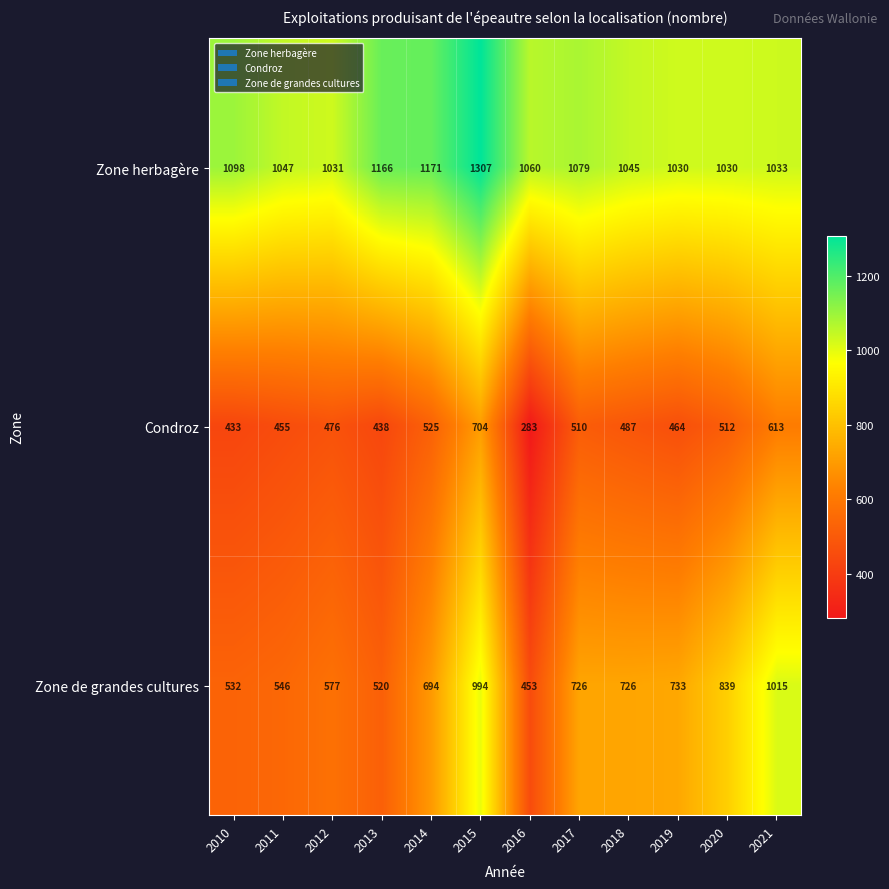

Read the Zone de grandes cultures value at 2020, to the nearest 50.

850